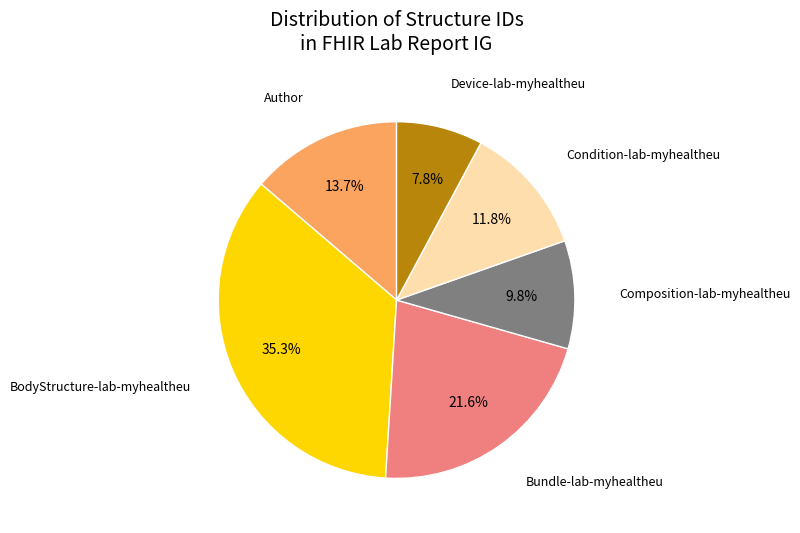

What is the largest slice in the pie chart?

BodyStructure-lab-myhealtheu